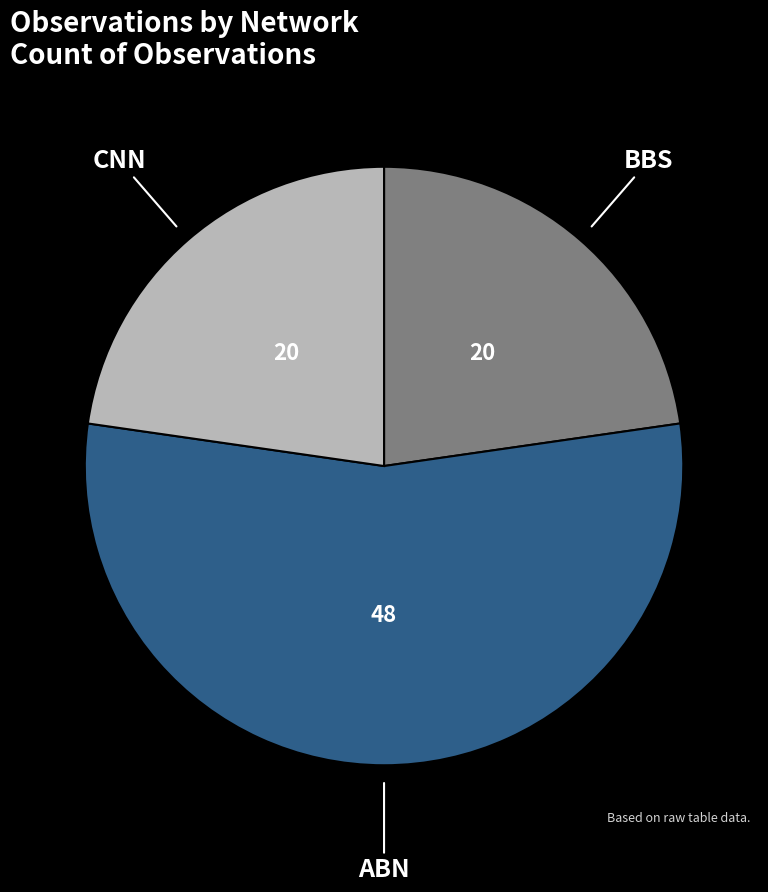

How many segments does this pie chart have?

3